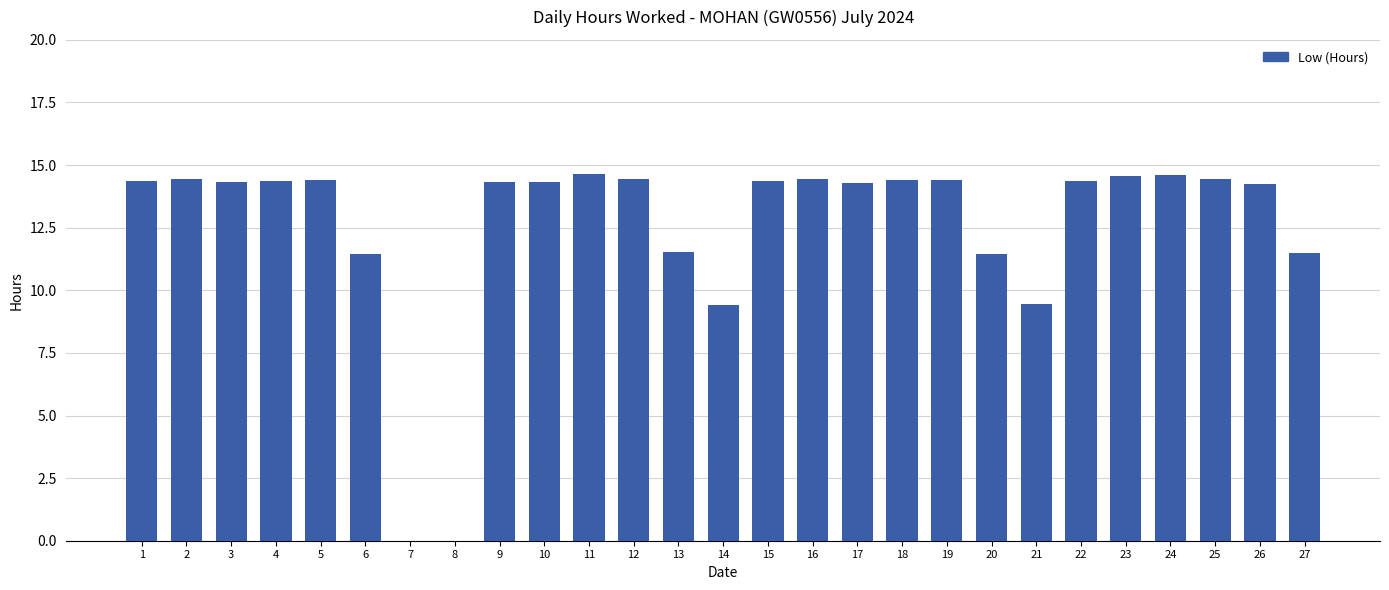

What is the sum of the values at 14 and 10?

23.7